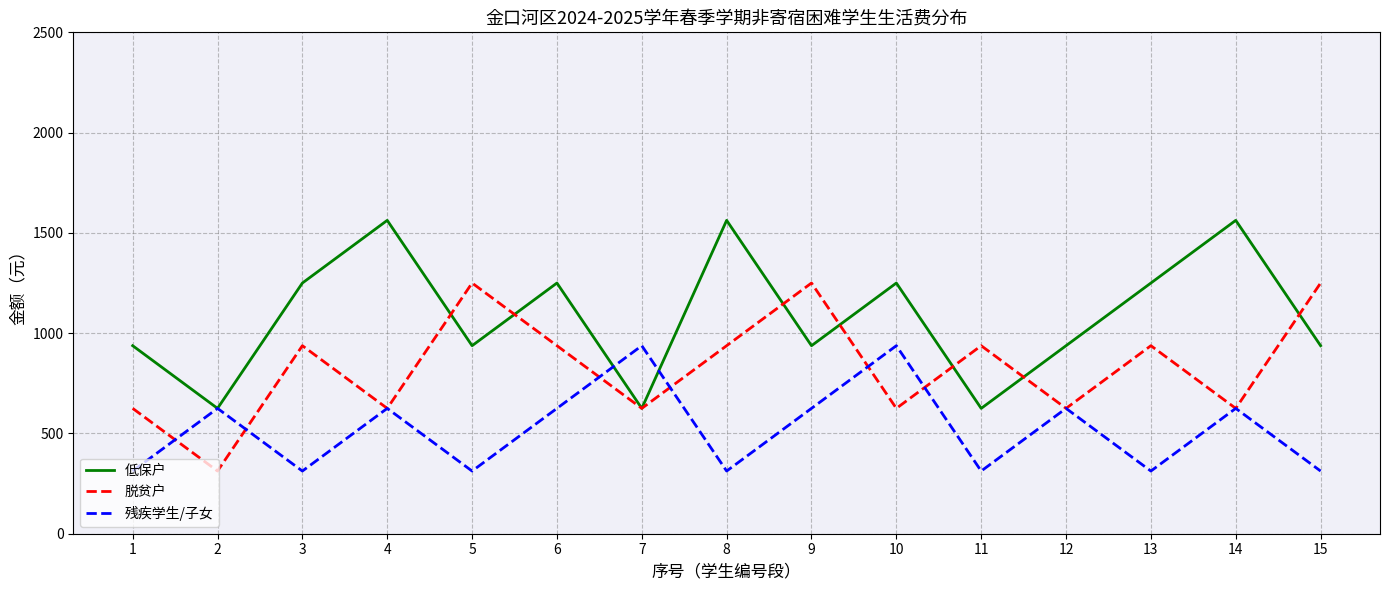

Rank the series at 11 from highest to lowest value.

脱贫户, 低保户, 残疾学生/子女